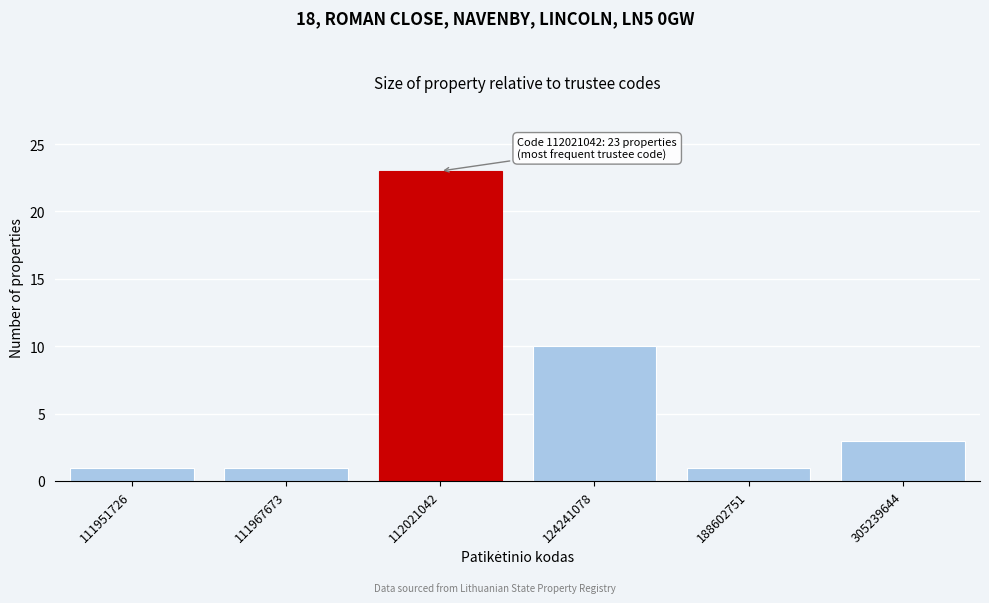

Reading left to right, list all the values displayed in this chart.

1	1	23	10	1	3